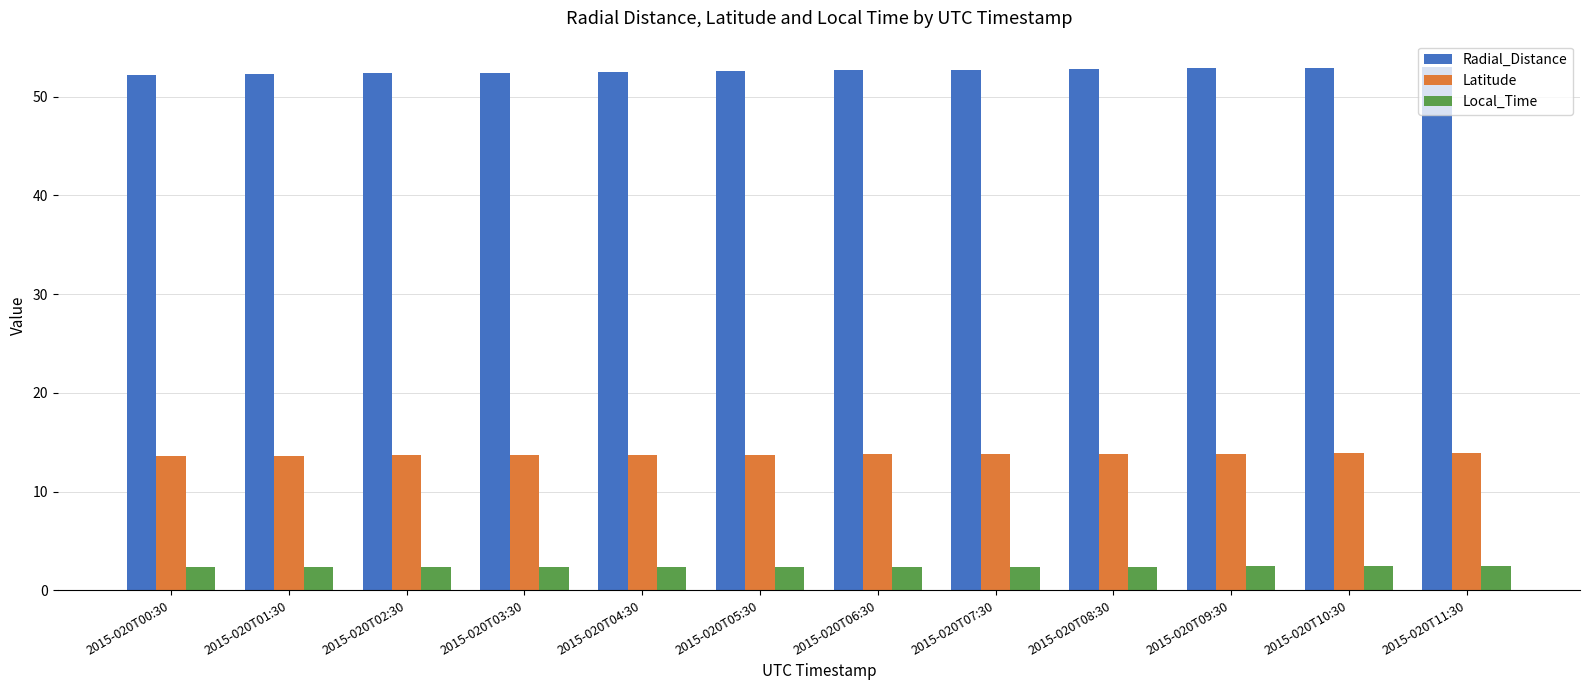

What is the difference between the highest and lowest values at 2015-020T07:30?

50.3